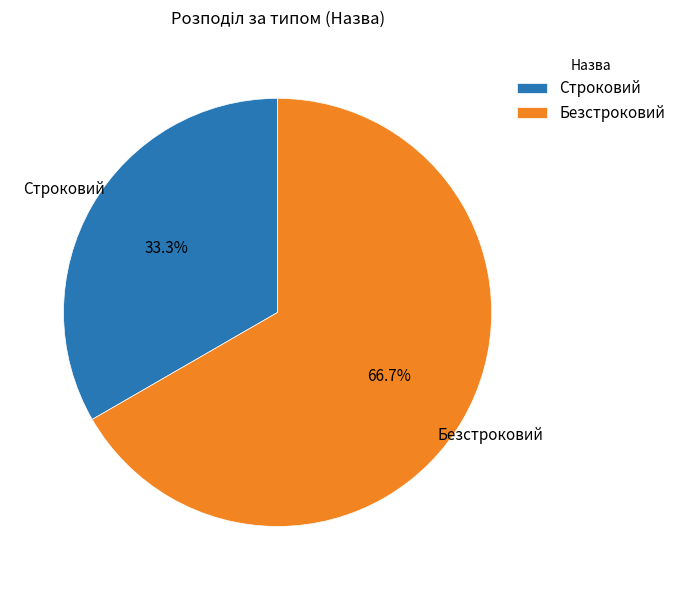

Is it true that Безстроковий is 58% of the pie?

False